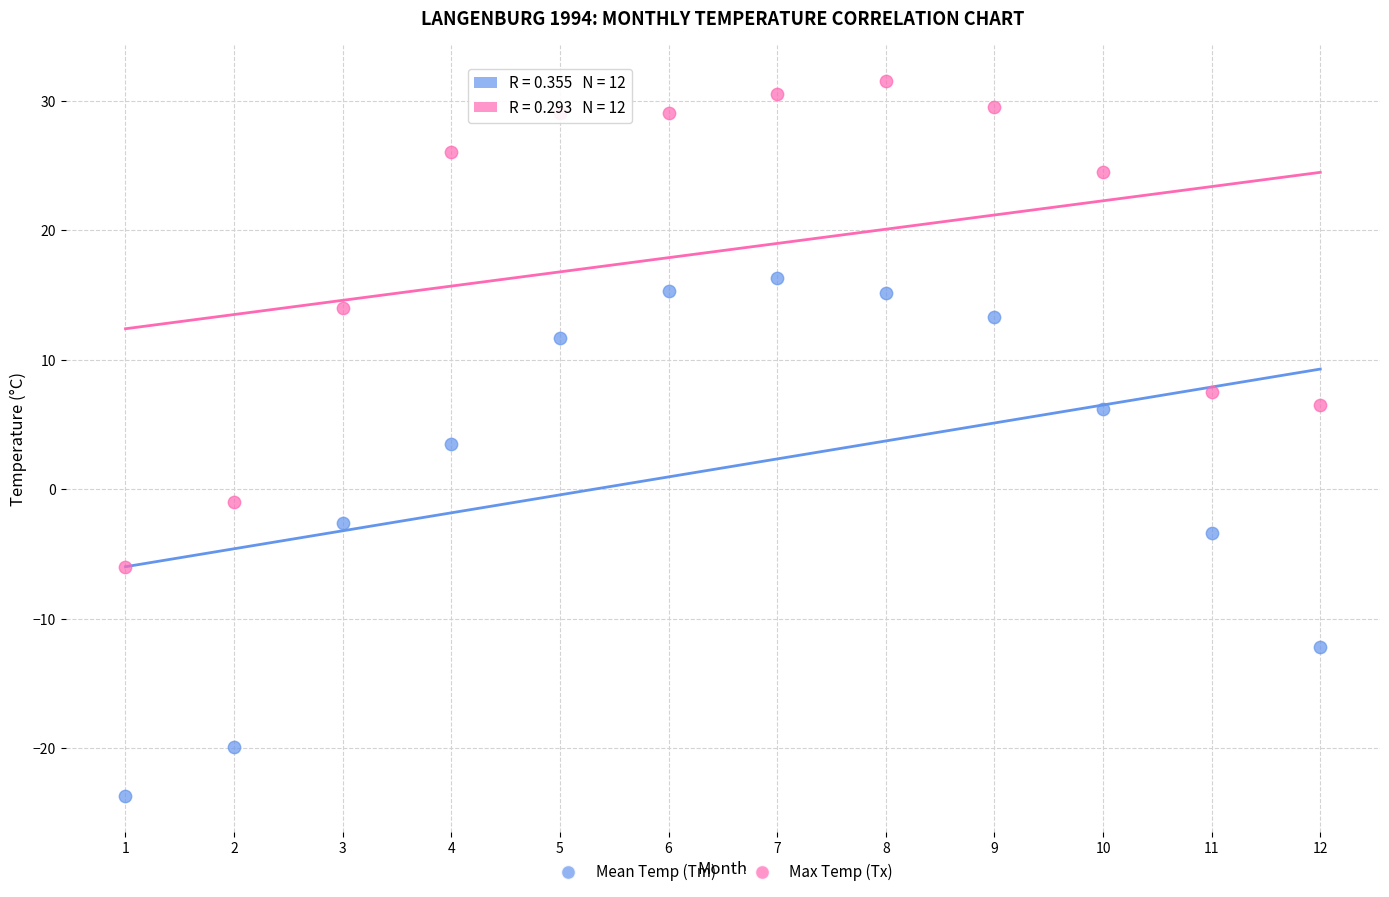

Which series contains the highest Y value?

Max Temp (Tx)